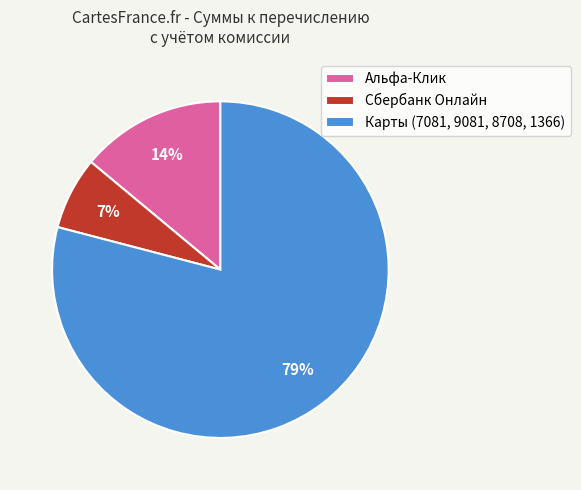

How many segments does this pie chart have?

3